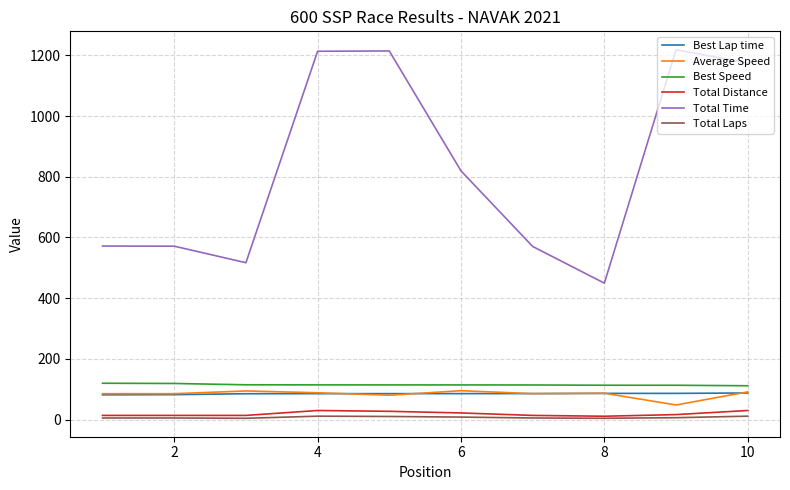

What is the highest value of the Best Speed series?

119.5